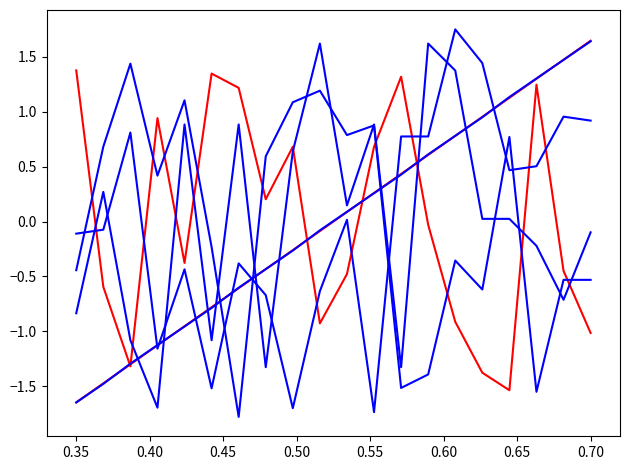

True or false: col_5 has a value of -1.5 at 14.

False